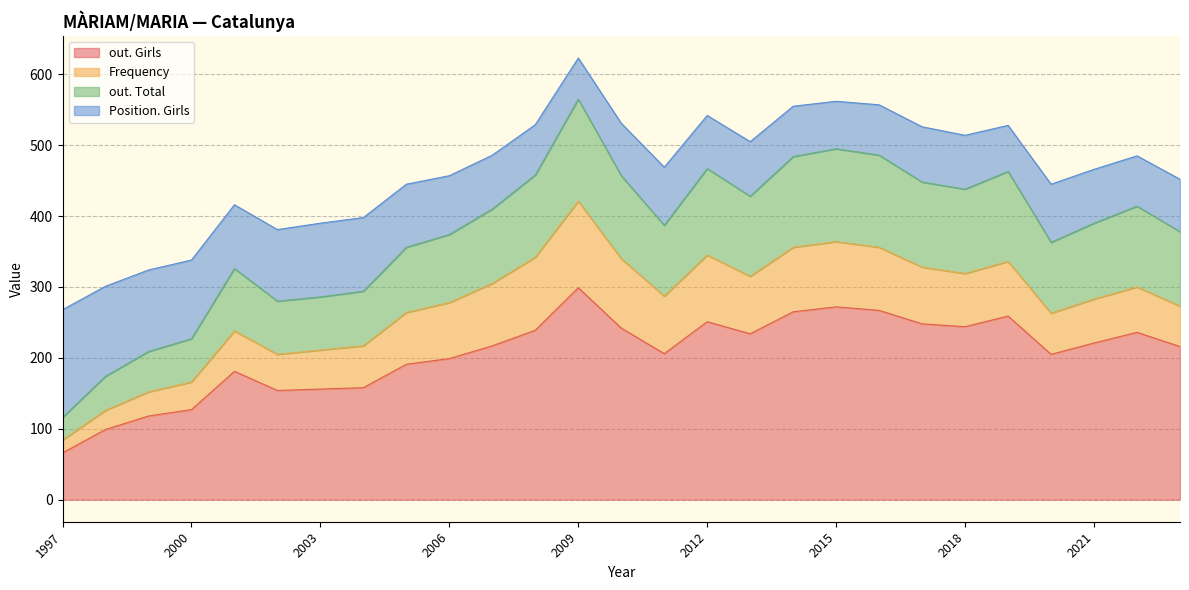

Is the value of Position. Girls at 2003 greater than the value of Frequency at 2020?

Yes